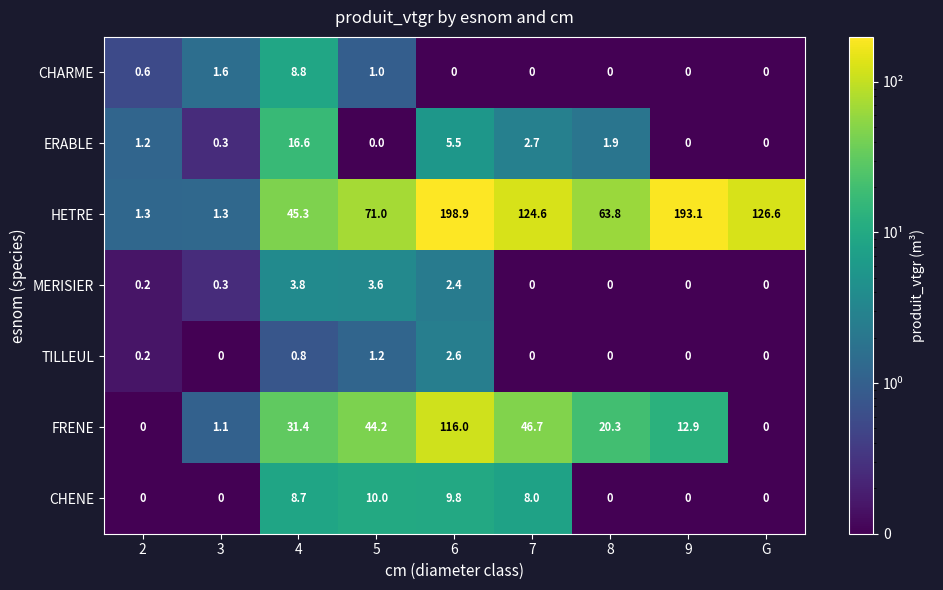

What is the difference between the CHENE values at 8 and 6?

9.8